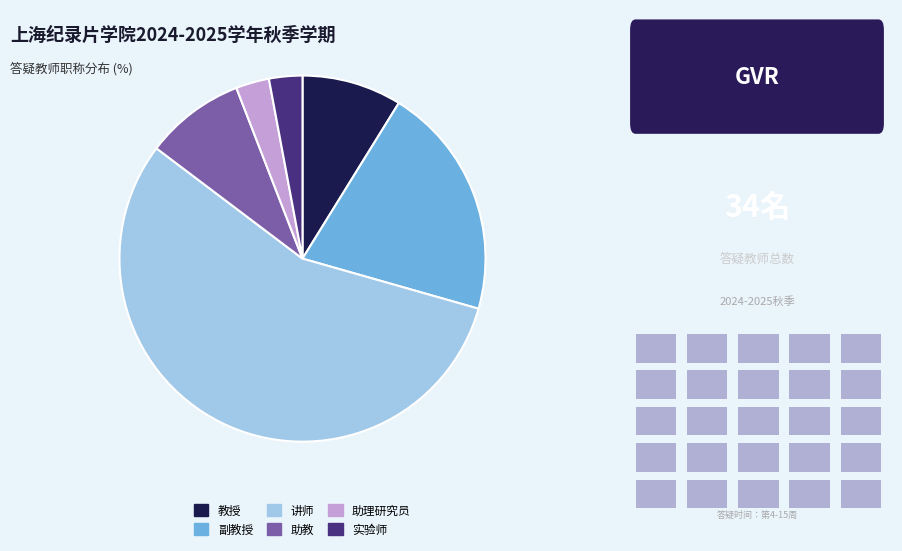

Does 教授 represent more than half of the total?

No